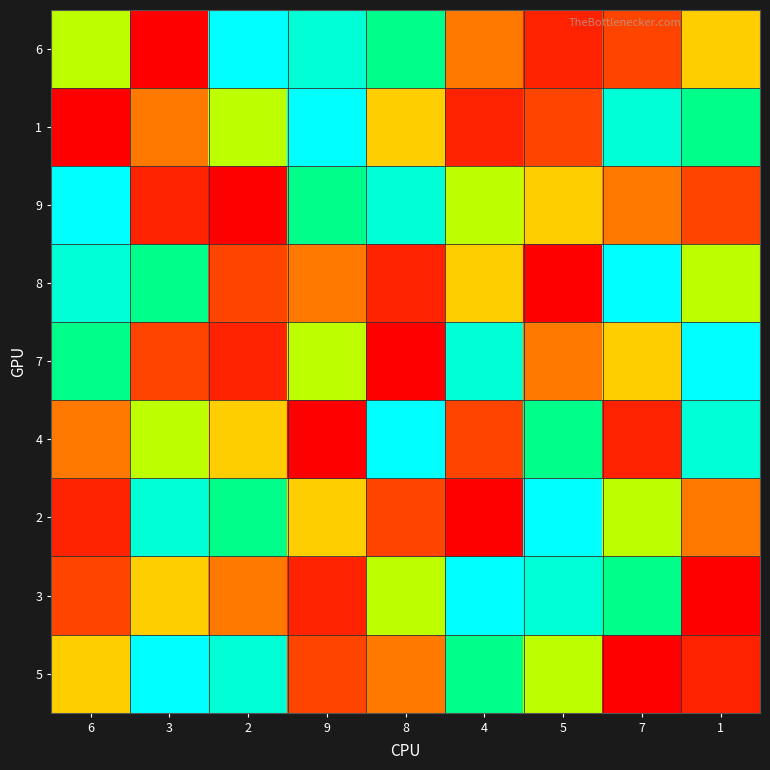

Which series has the largest range (max minus min)?

6